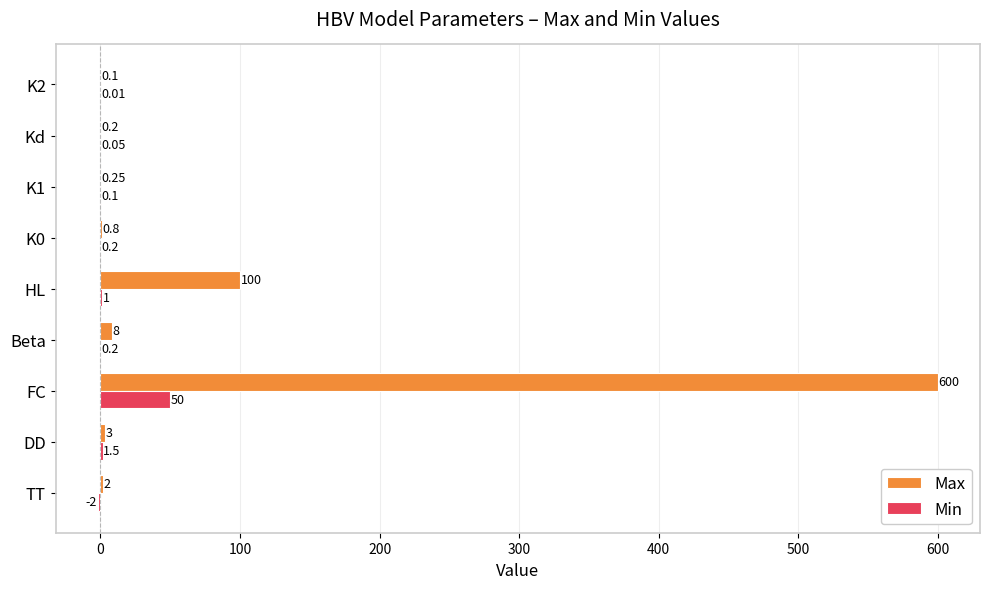

Which category has the highest value in the Min series?

FC